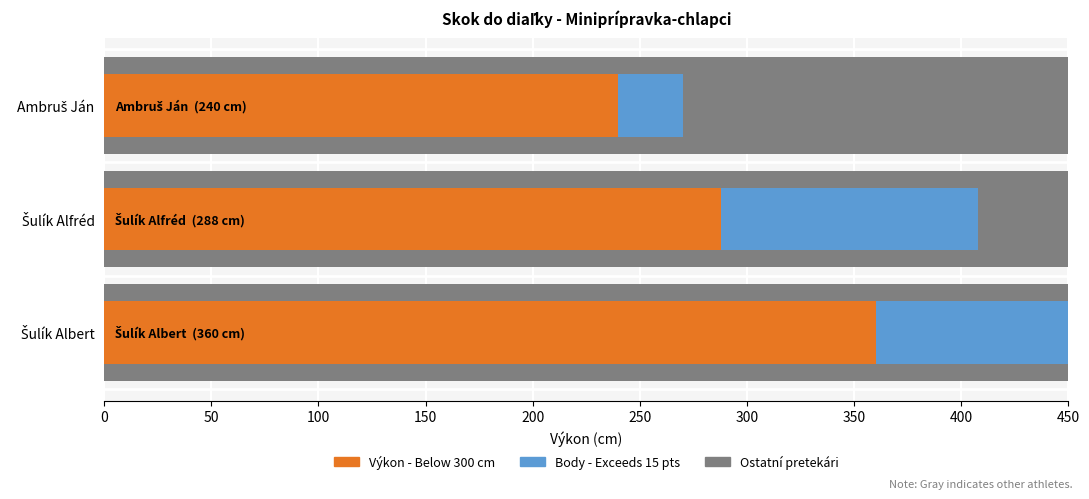

Is the value of Výkon (cm) at Ambruš Ján greater than the value of Body at Šulík Alfréd?

Yes